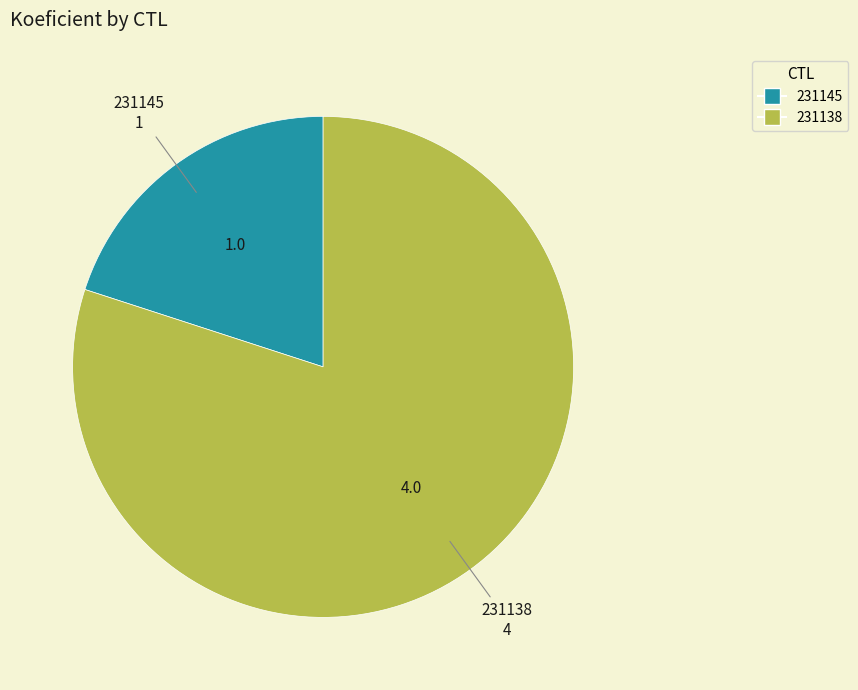

True or false: 231138 accounts for 80% of the total.

True